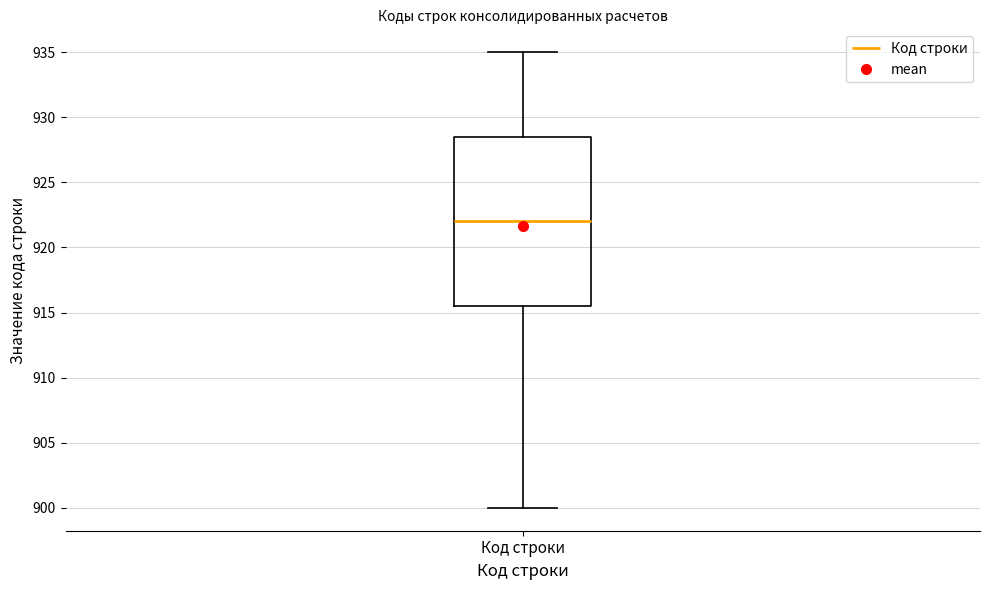

Read this box plot against the y-axis: the position of the median line, the range covered by the box, and the ends of both whiskers. The values are not printed on the chart, so give them approximately, as read against the axis.

median 922.0, box 915.5 to 928.5, whiskers 900.0 to 935.0